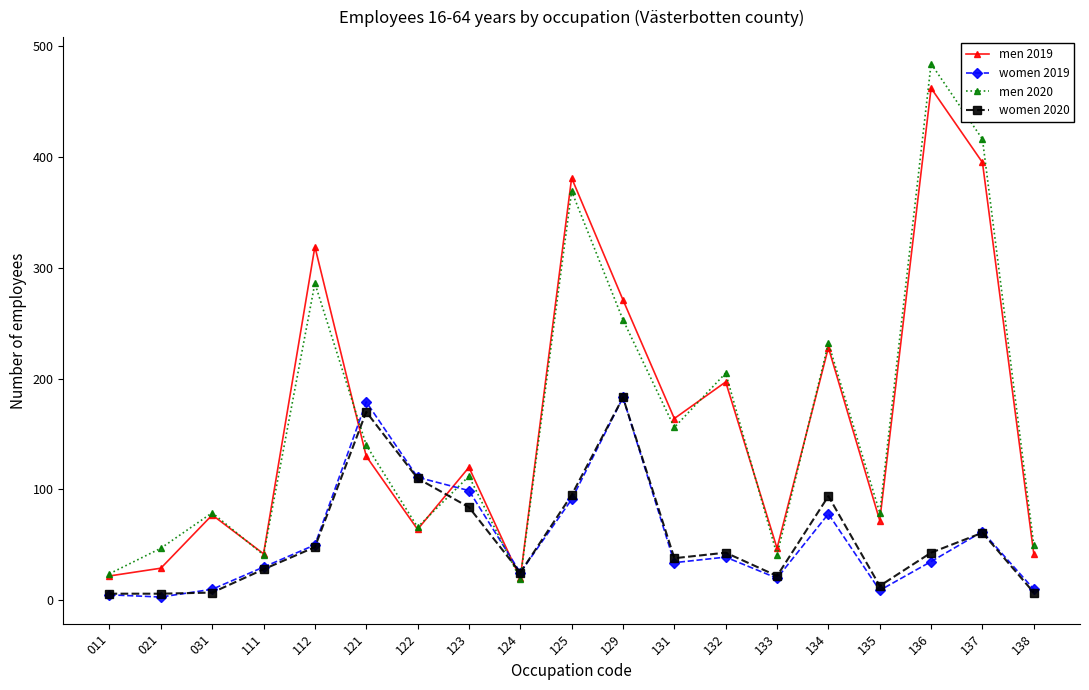

At which category is the sum across all series the highest?

136